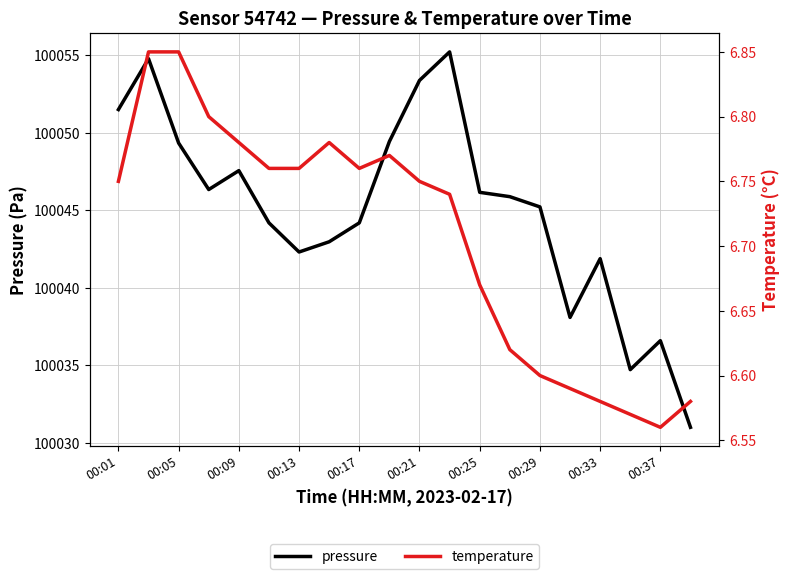

What is the average value of the pressure series?

100045.0